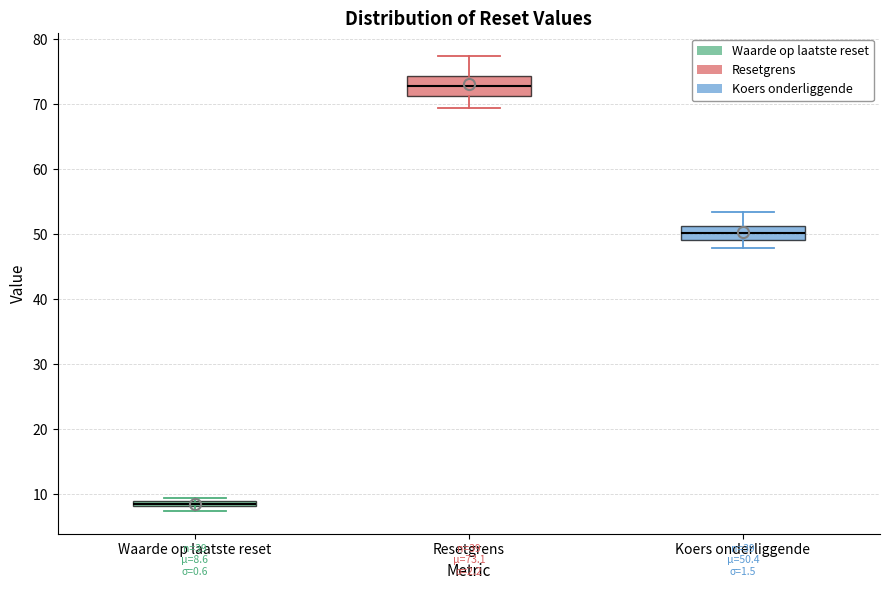

Which box has the highest median line?

Resetgrens